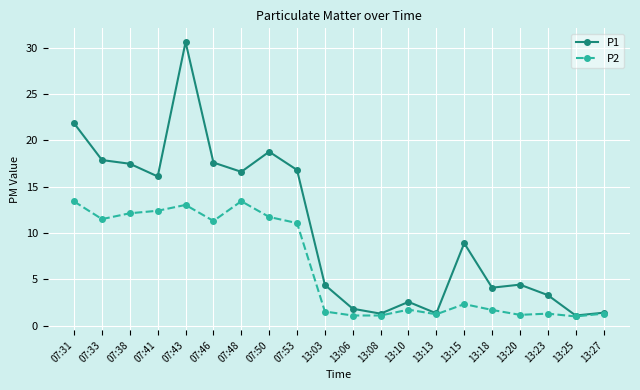

Is the value of P2 at 07:53 greater than the value of P1 at 13:23?

Yes